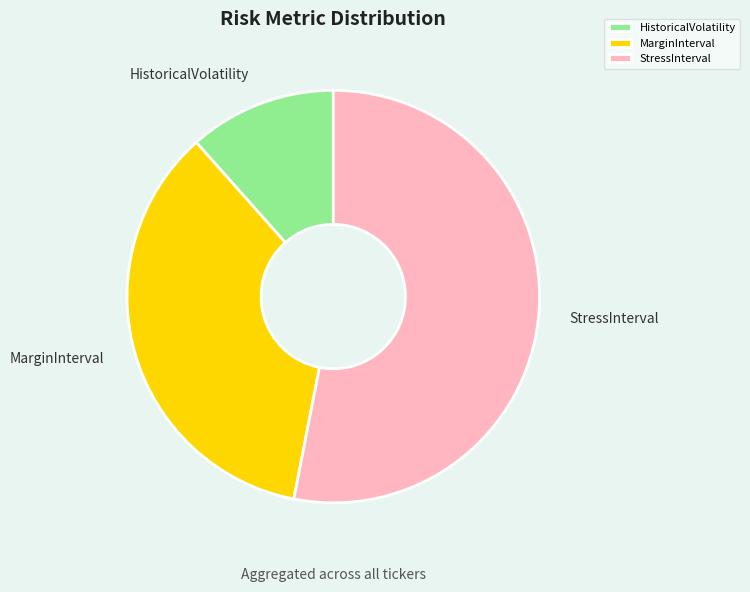

Does any single category account for the majority?

Yes